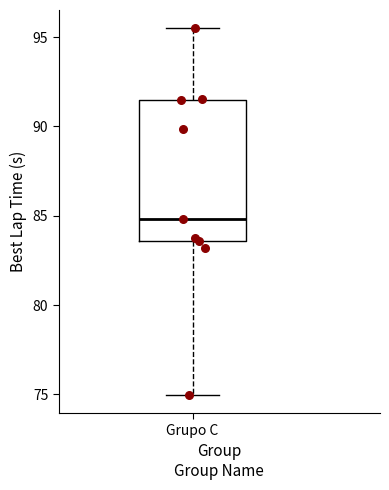

Where is the lower edge of the box for Grupo C on the y-axis? The values are not printed on the chart, so give them approximately, as read against the axis.

83.5